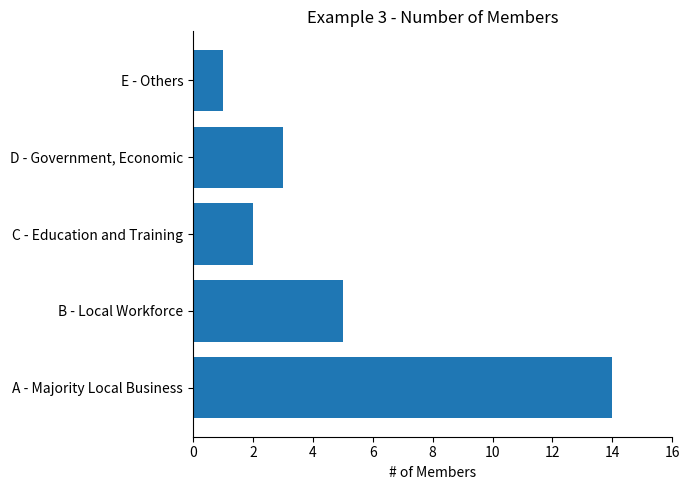

Reading top to bottom, what are all the values shown in this chart?

E - Others=1	D - Government, Economic=3	C - Education and Training=2	B - Local Workforce=5	A - Majority Local Business=14